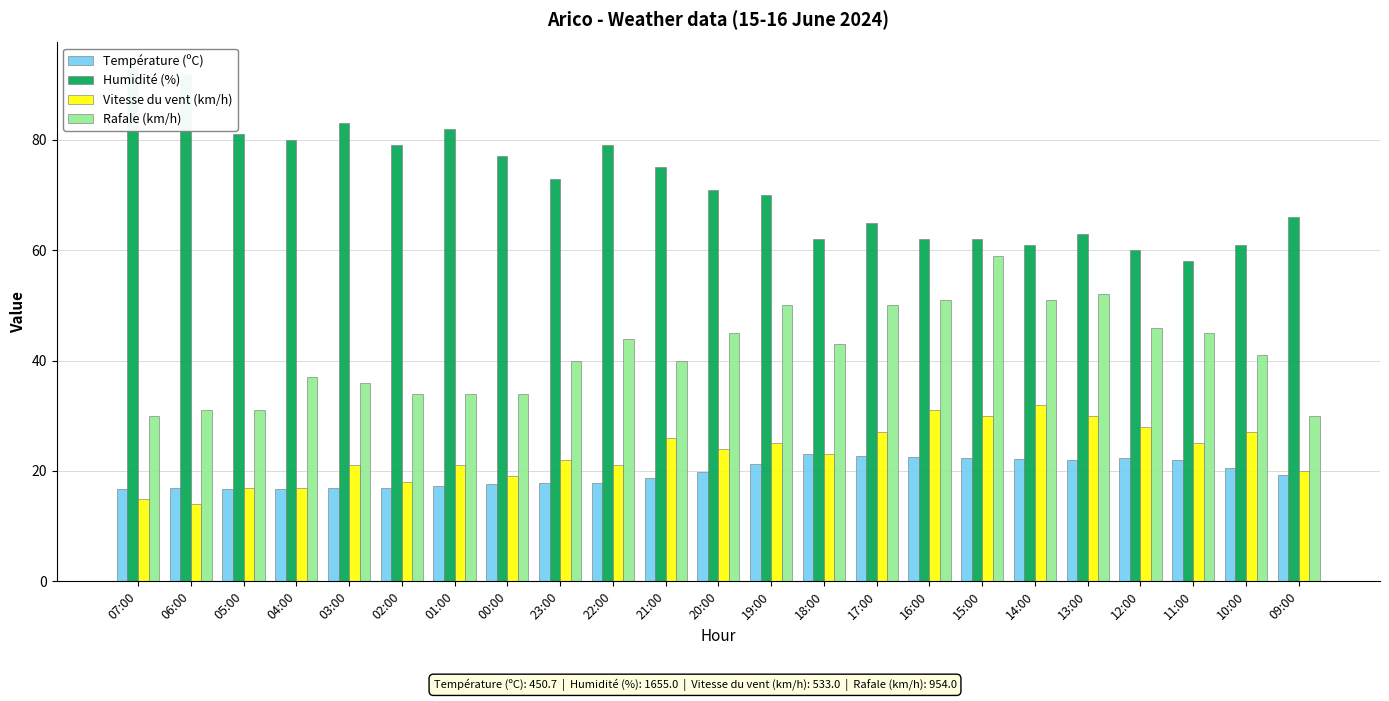

What is the difference between the second highest and second lowest values in the Humidité (%) series?

32.0